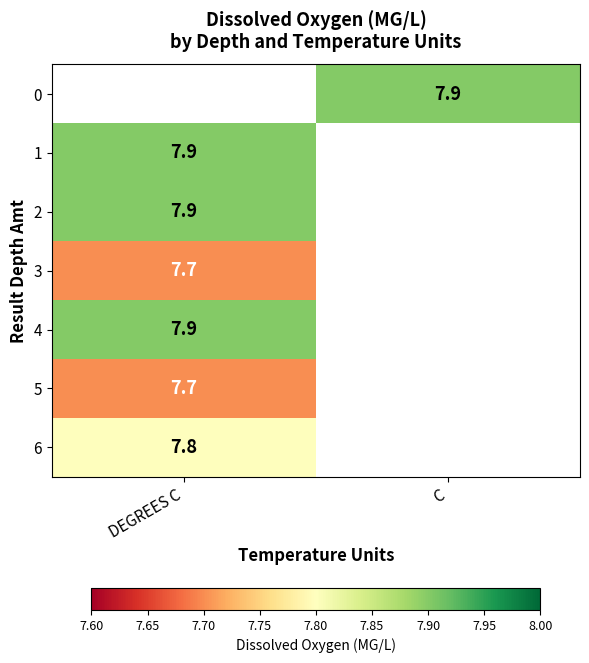

The value of 5 at DEGREES C is 7.7. True or false?

True